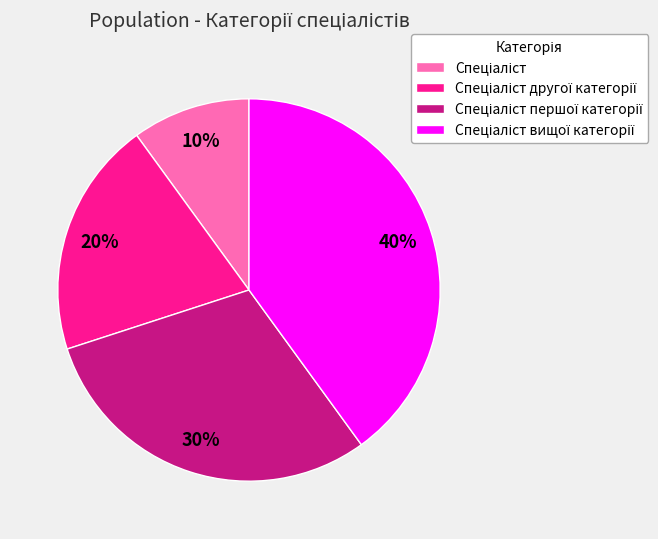

To the nearest percent, what is the difference between the largest and smallest slice percentages?

30%